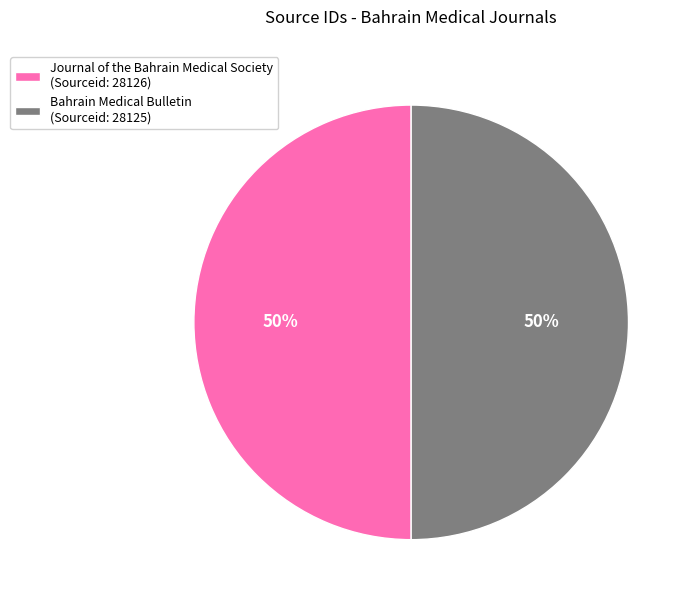

What is the ratio of the value at Journal of the Bahrain Medical Society to the value at Bahrain Medical Bulletin?

1.0